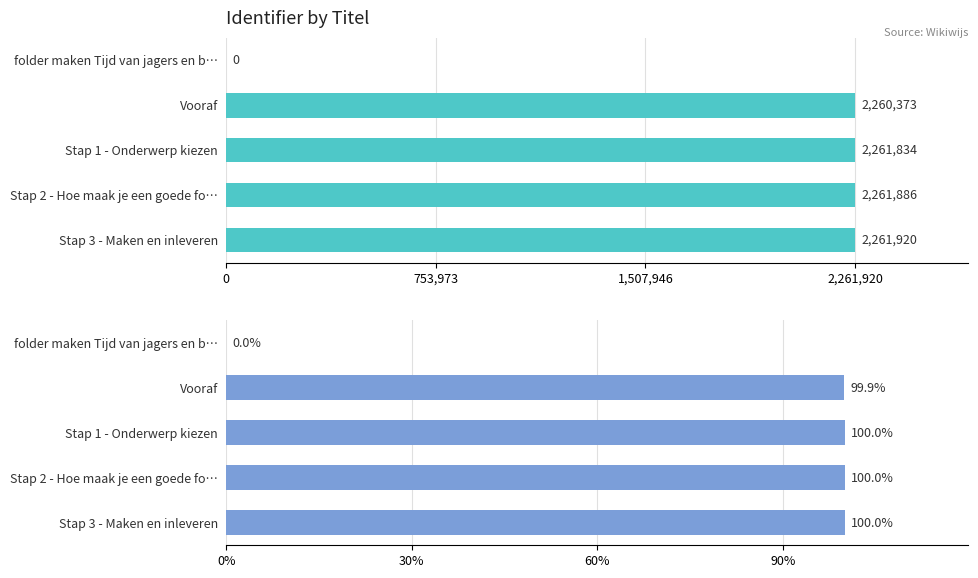

At which category is the sum across all series the highest?

Stap 3 - Maken en inleveren